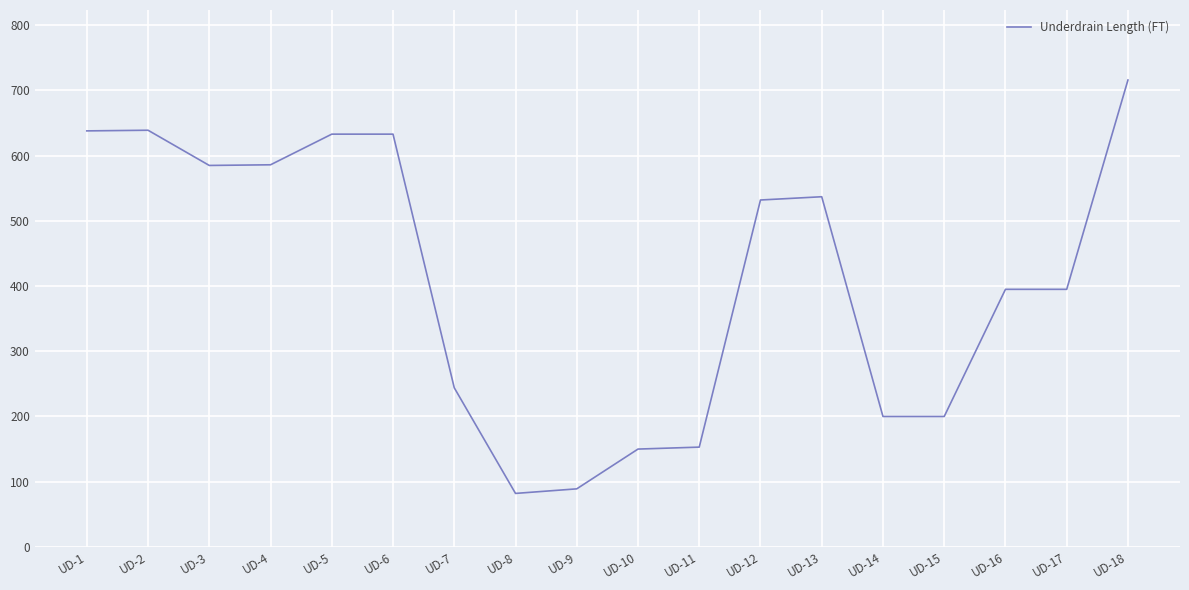

Read the value at UD-18, to the nearest 100.

700